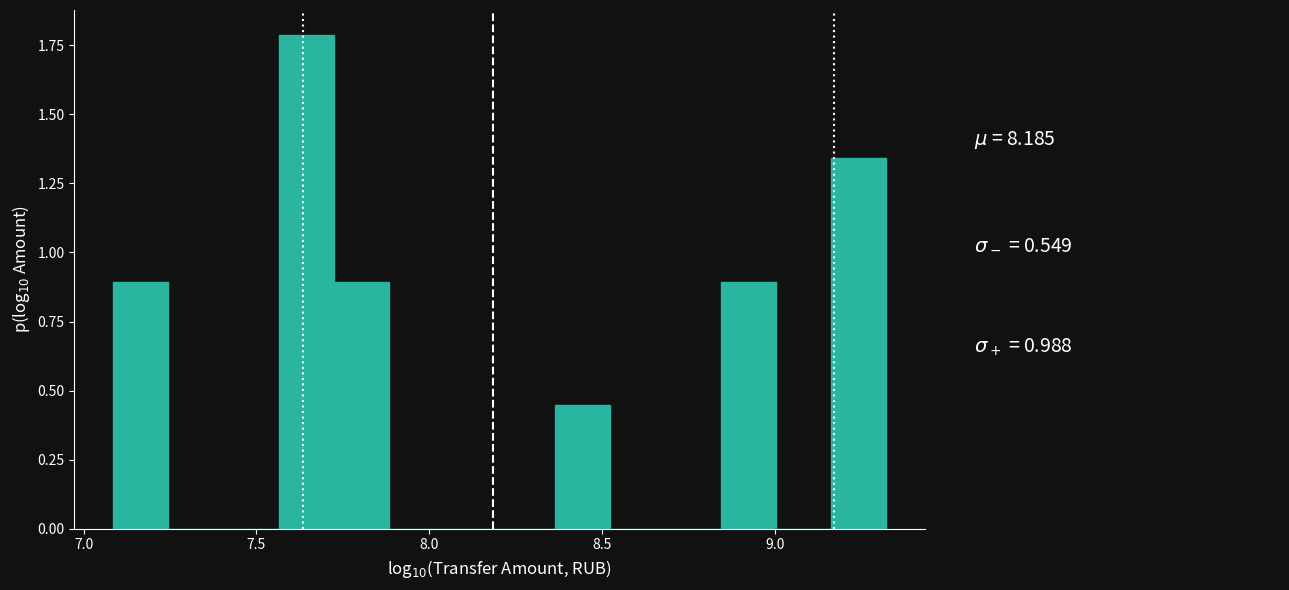

Around what value on the x-axis is the tallest bar? Give the approximate position of its centre, as read against the axis.

7.65